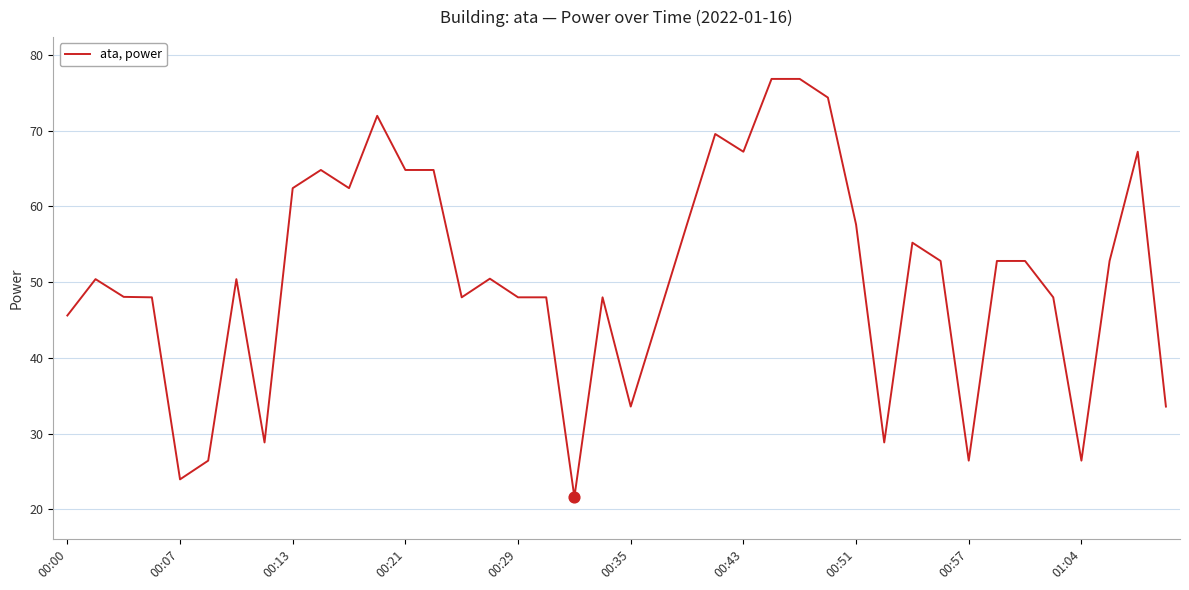

What is the minimum value shown in the chart?

21.6